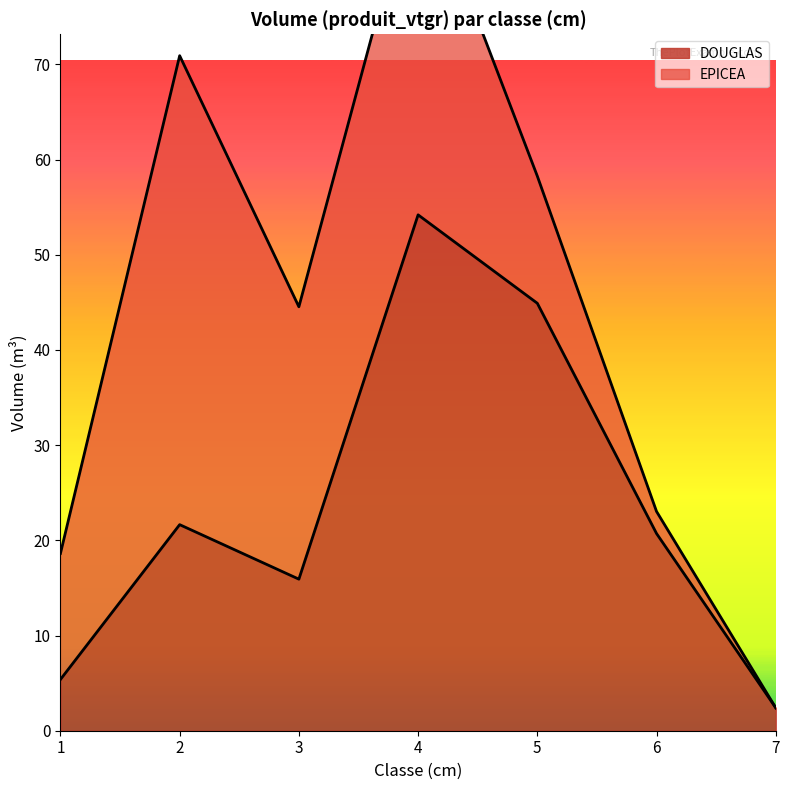

The value of DOUGLAS at 3 is 24.5. True or false?

False